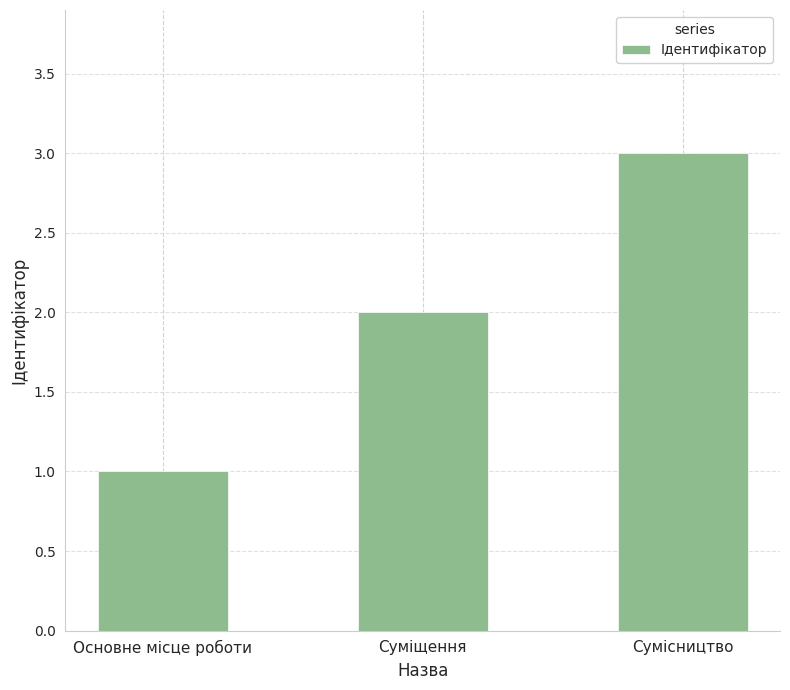

What is the label of the 3rd bar from the left?

Сумісництво